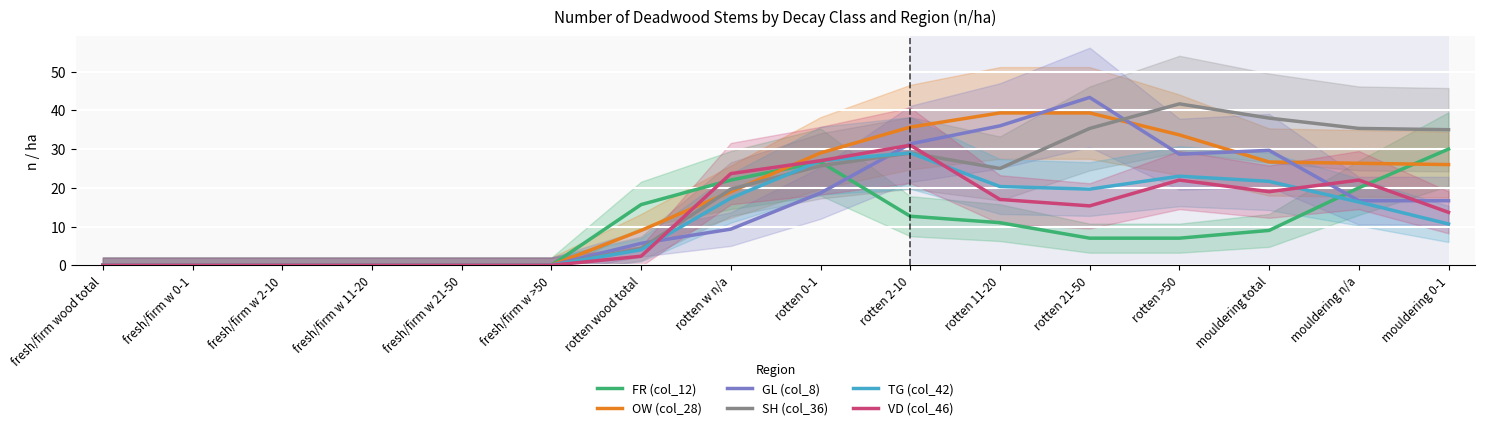

How many data points in FR (col_12) are above 9?

7